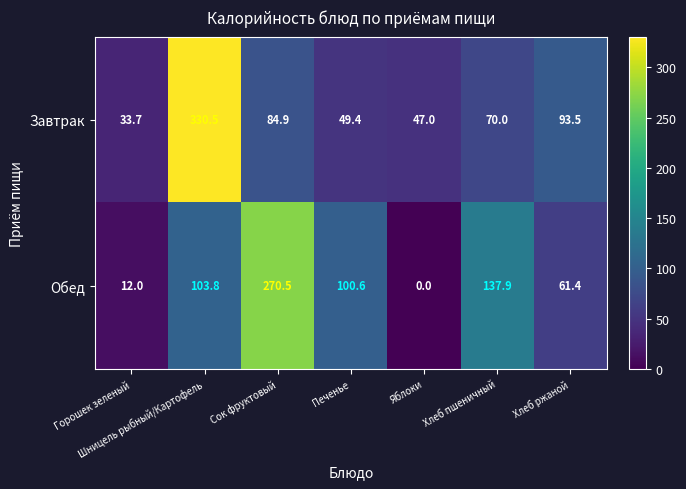

What is the spread (max minus min) of values at Шницель рыбный/Картофель?

226.7